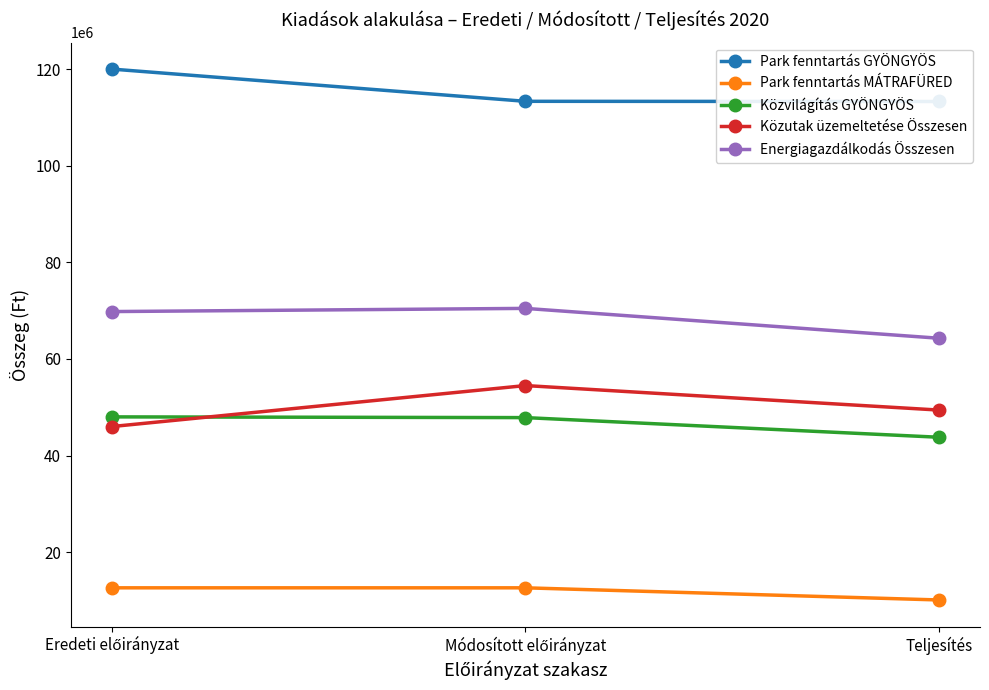

At which category is the sum across all series the highest?

Módosított előirányzat